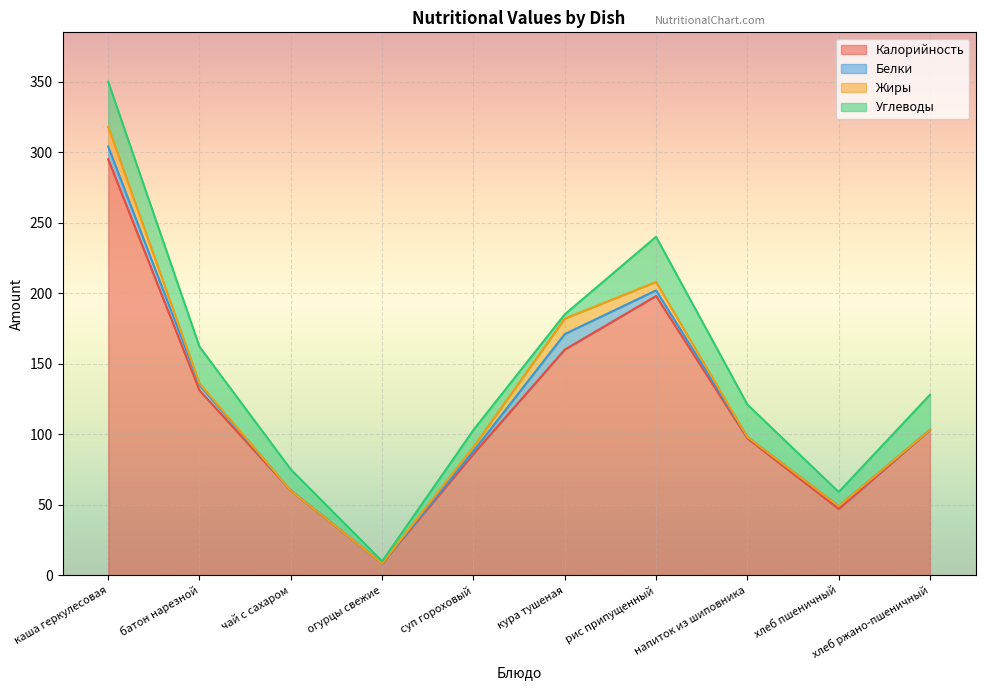

What is the difference between the second highest and second lowest values in the Жиры series?

11.0